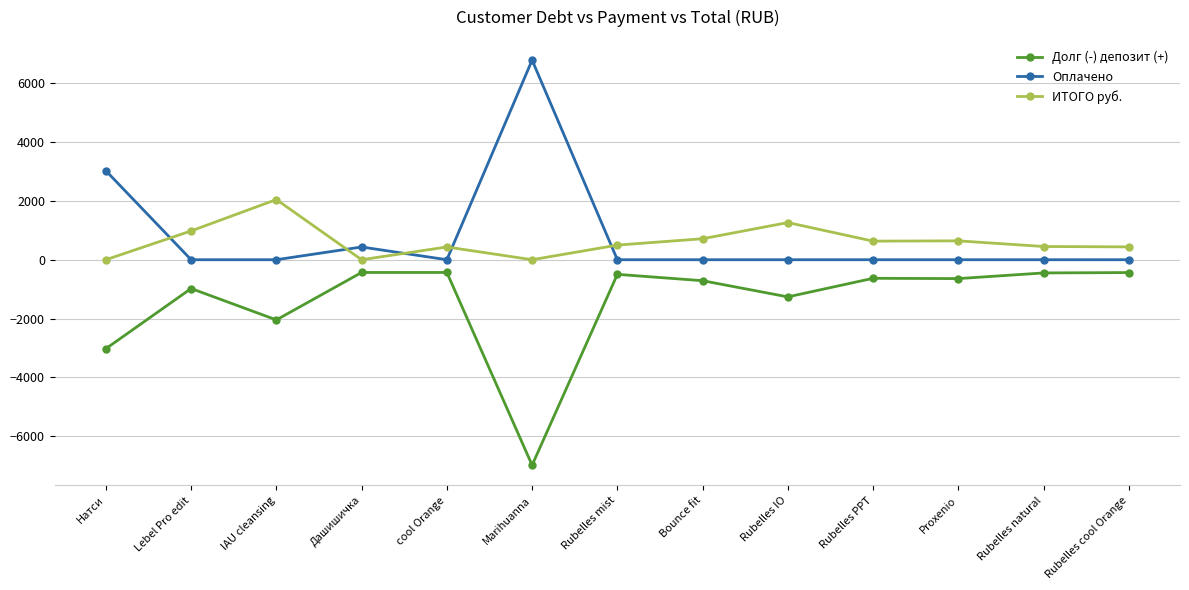

At which category does the chart reach its peak across all series?

Marihuanna